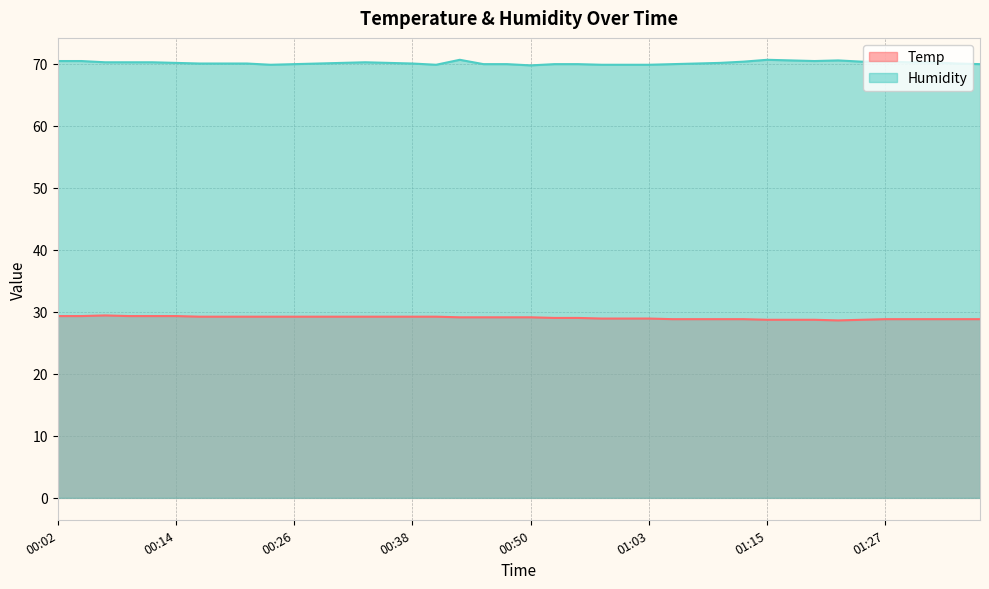

Between 01:25 and 01:20, which is larger?

01:25